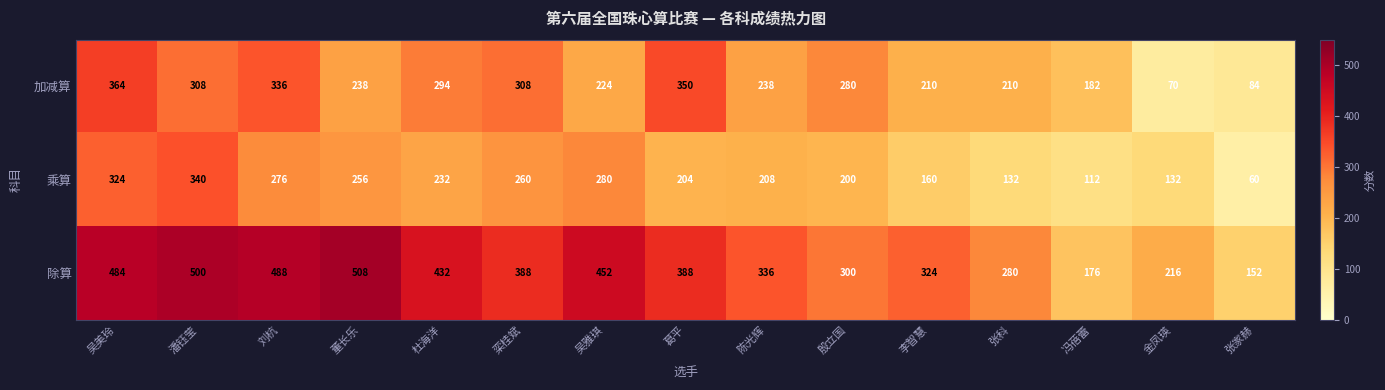

List the series in order of their peak value, highest first.

除算, 加减算, 乘算